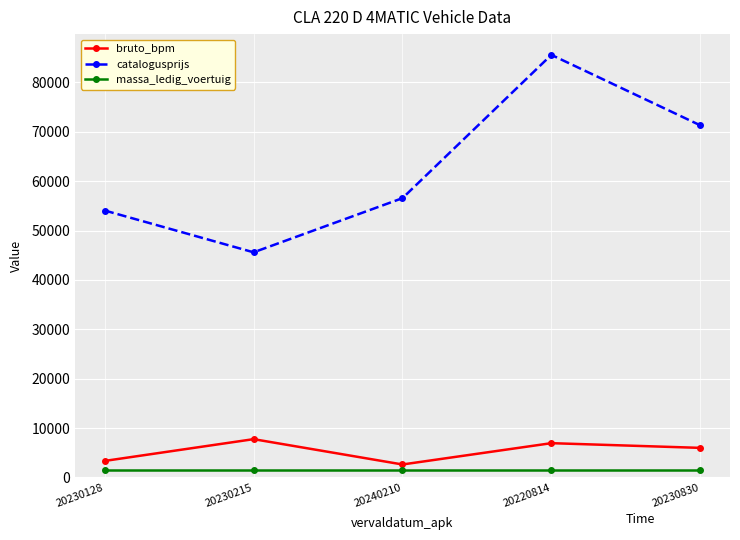

What is the spread (max minus min) of values at 20230830?

69795